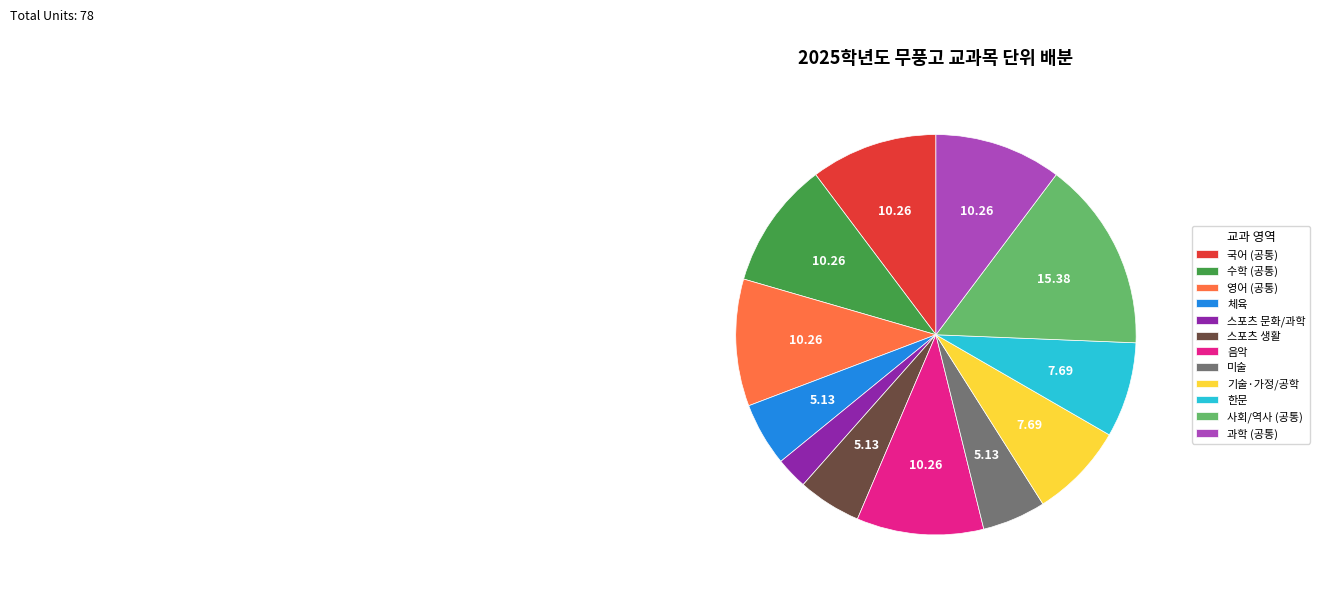

How many slices are in this pie chart?

12